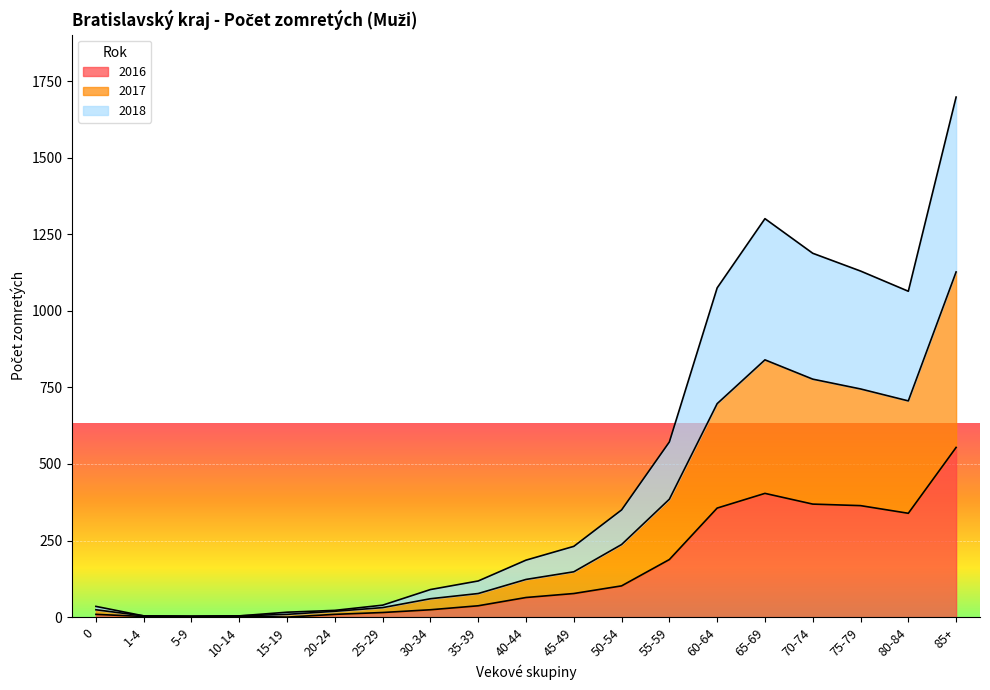

How many distinct data groups are displayed?

3